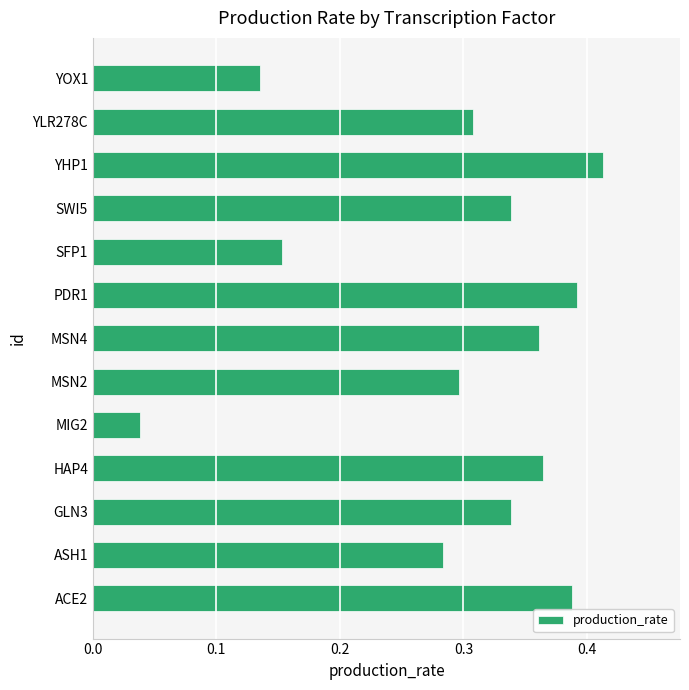

Is it true that the value at ASH1 is 0.3?

True